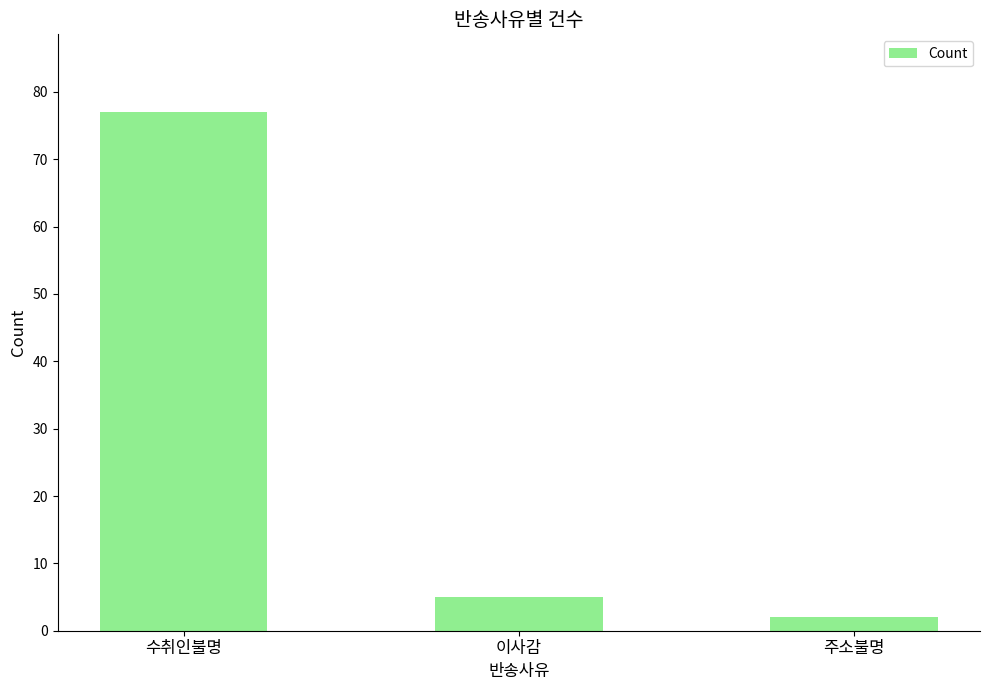

How many distinct data groups are displayed?

1